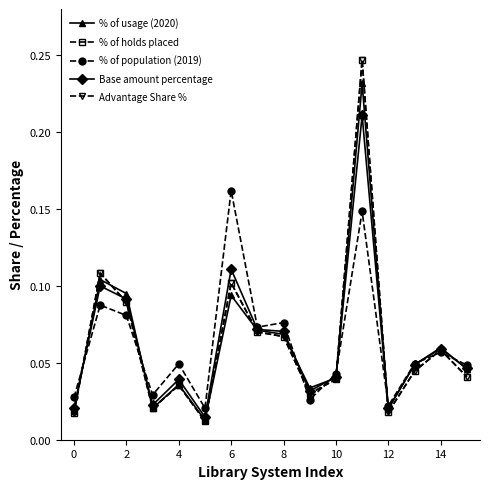

What is the difference between the second highest and second lowest values in the % of holds placed series?

0.1